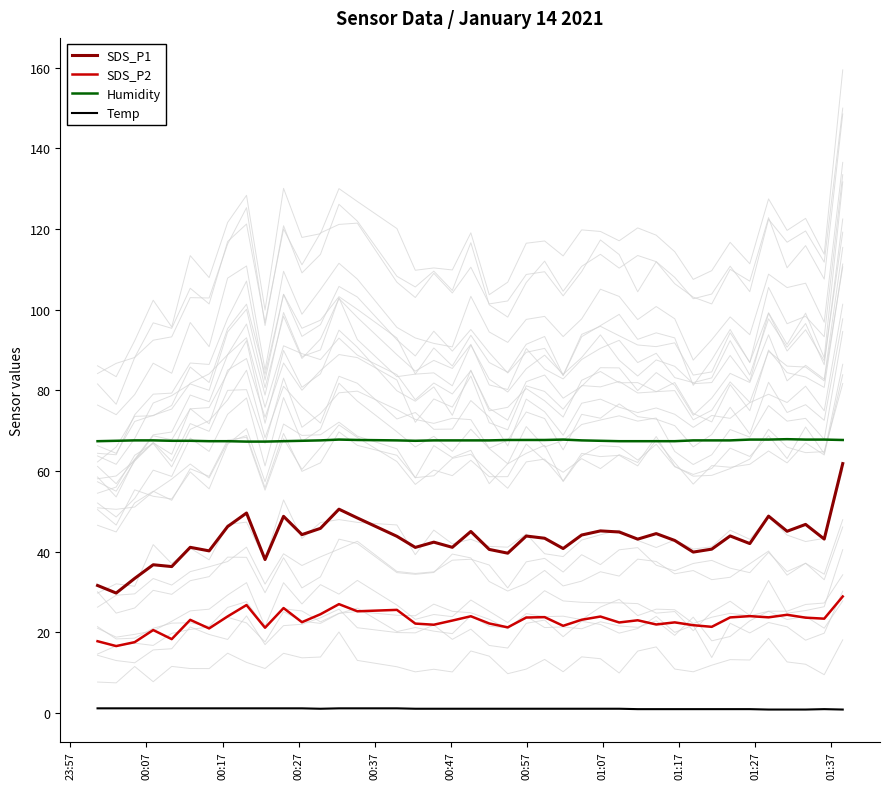

How many values in the SDS_P1 series exceed 43?

22